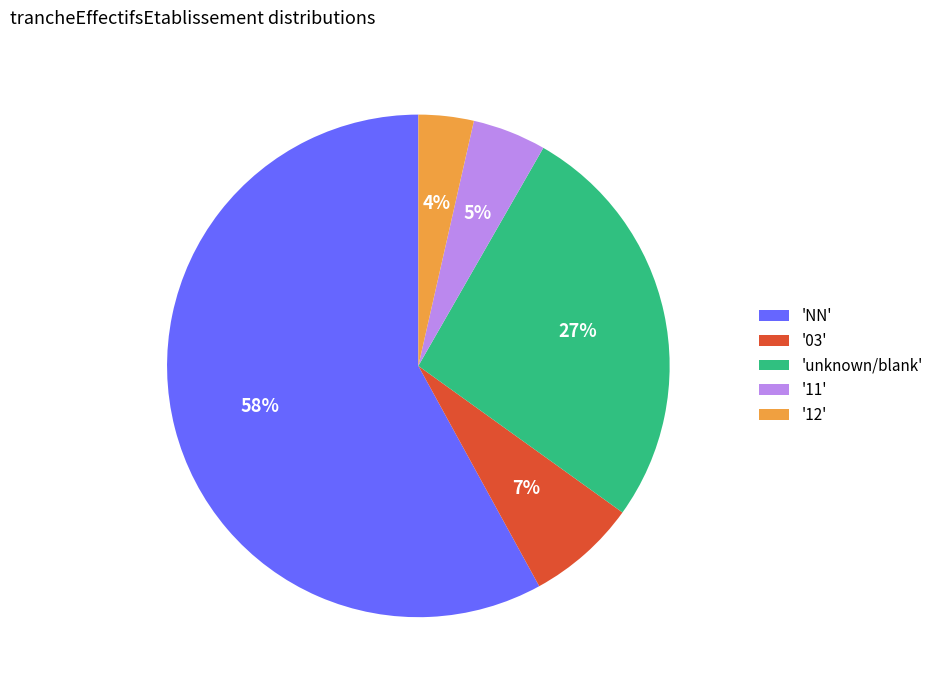

What is the smallest slice in the pie chart?

'12'